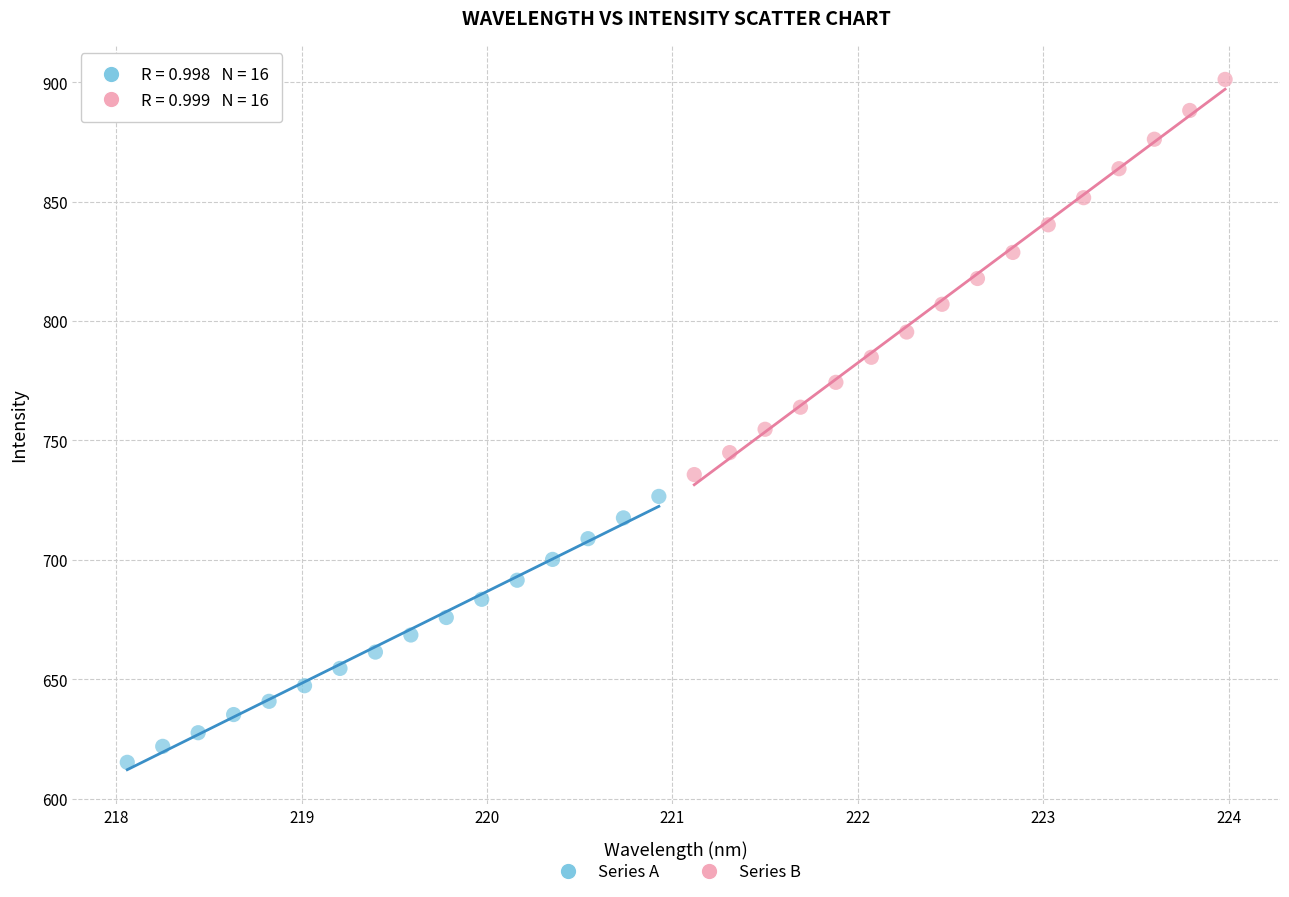

Which series contains the highest Y value?

Series B